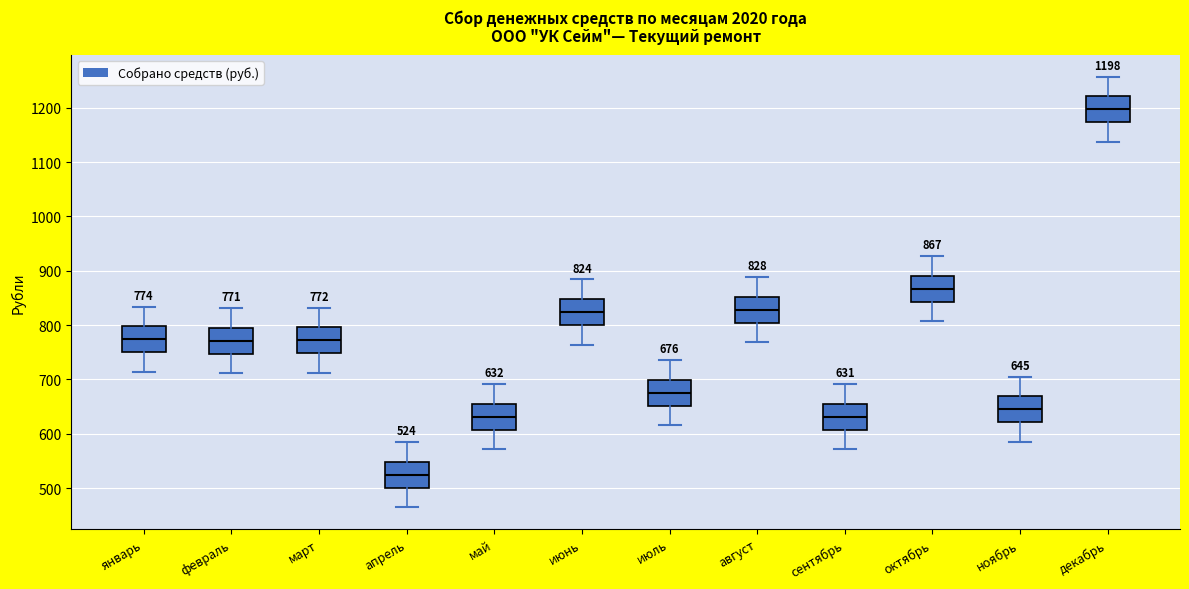

Which box's median line is the lowest?

апрель